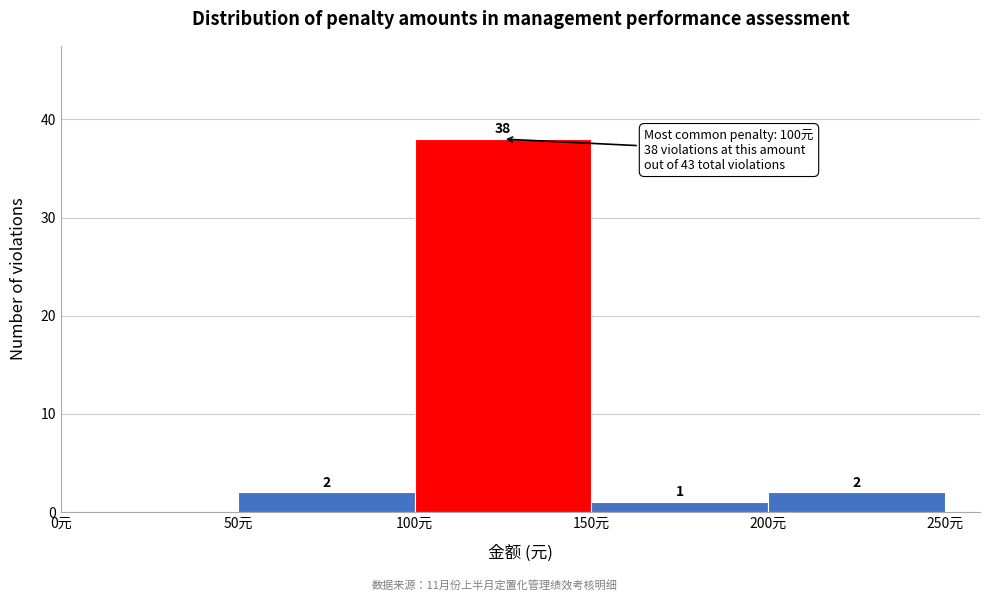

Over which range of the x-axis is the bar tallest?

100 to 150